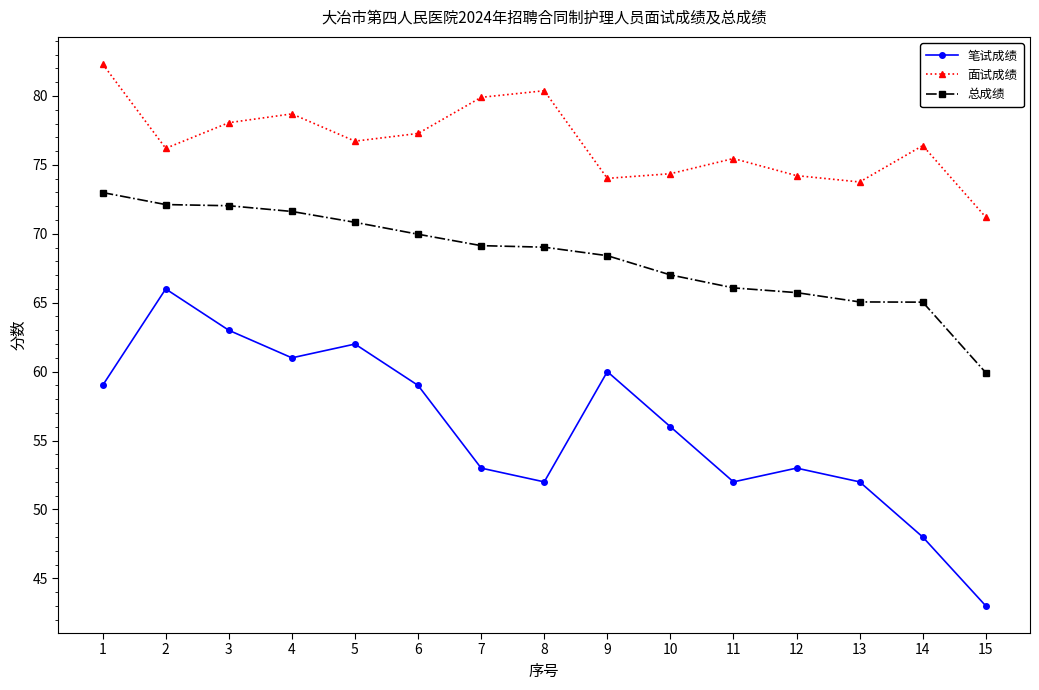

At which label does 面试成绩 reach its minimum?

15